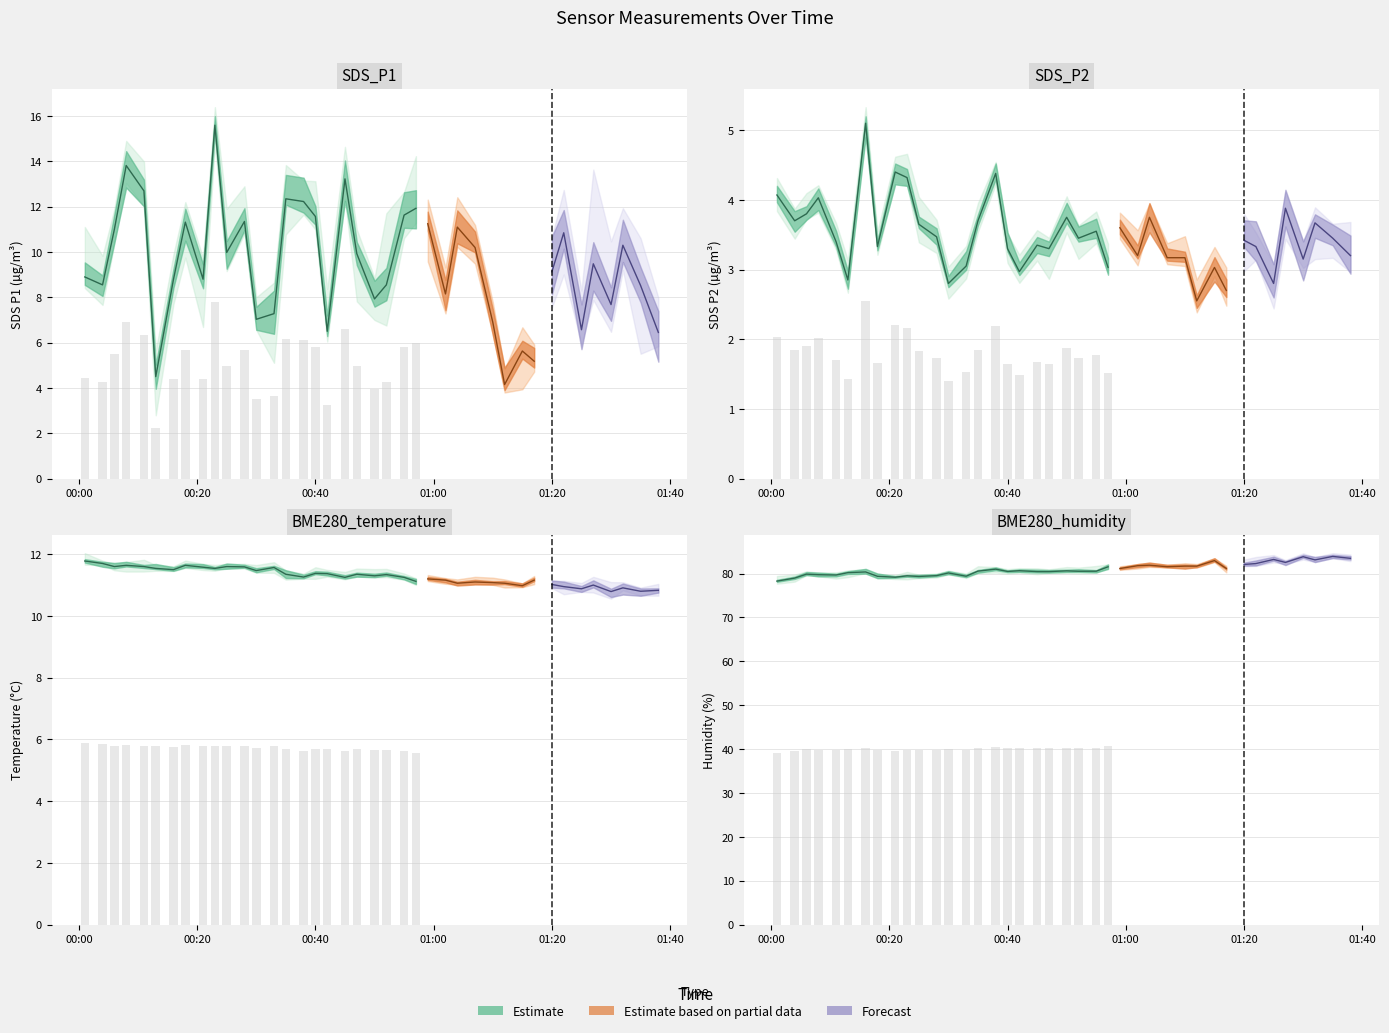

At 2023/05/27 01:15, list the series in order from smallest to largest.

SDS_P2, SDS_P1, BME280_temperature, BME280_humidity